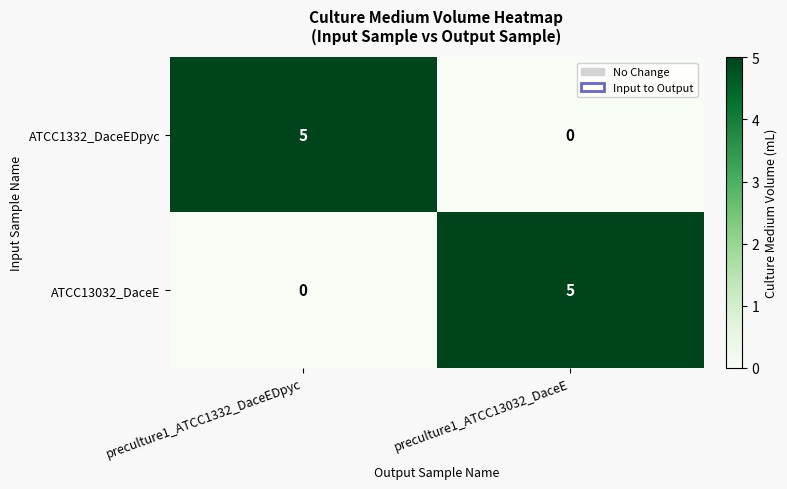

Rank the series at preculture1_ATCC1332_DaceEDpyc from highest to lowest value.

ATCC1332_DaceEDpyc, ATCC13032_DaceE